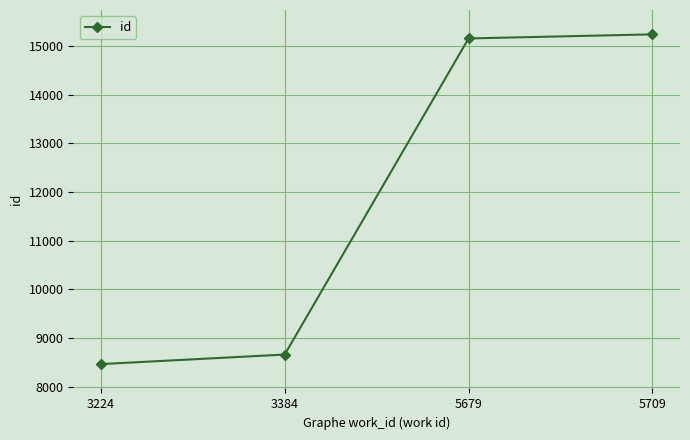

Read the value at 3224, to the nearest 10.

8470